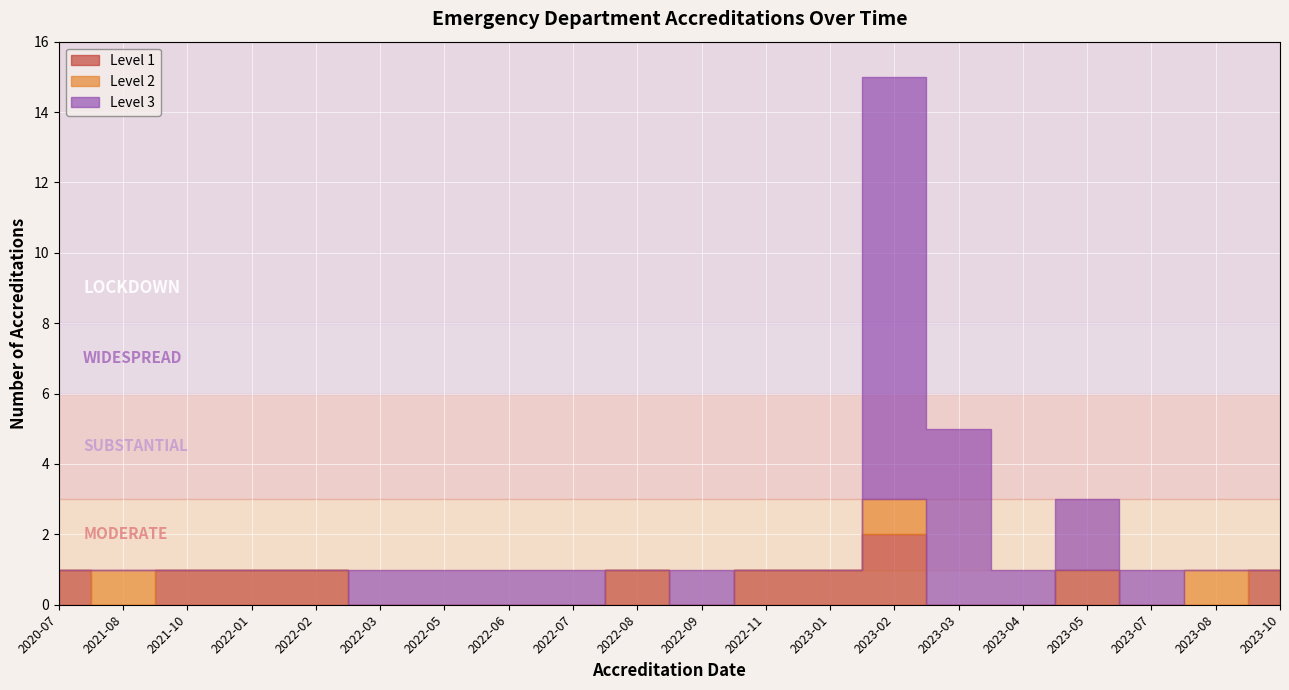

Where do Level 1 and Level 3 first cross each other?

2022-02 and 2022-03